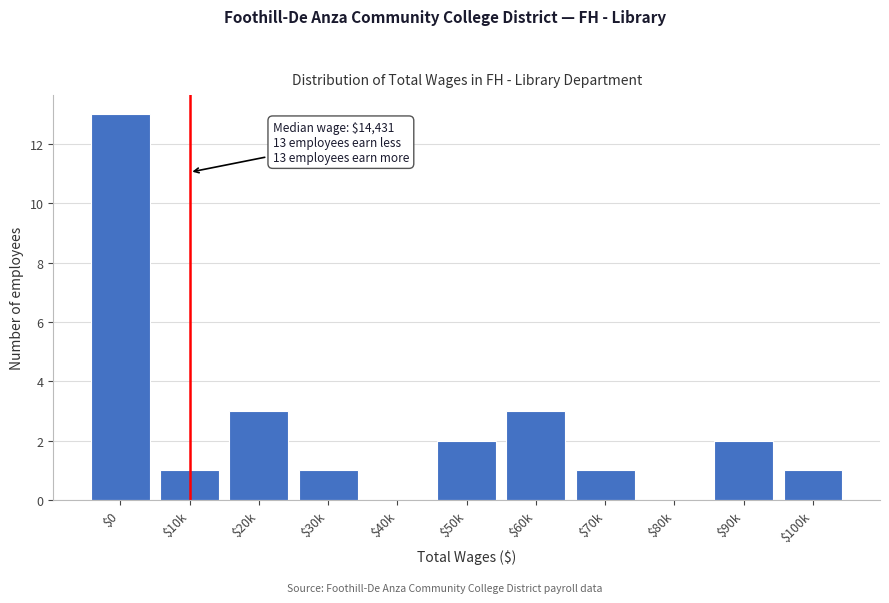

The value at $80k is 6. True or false?

False